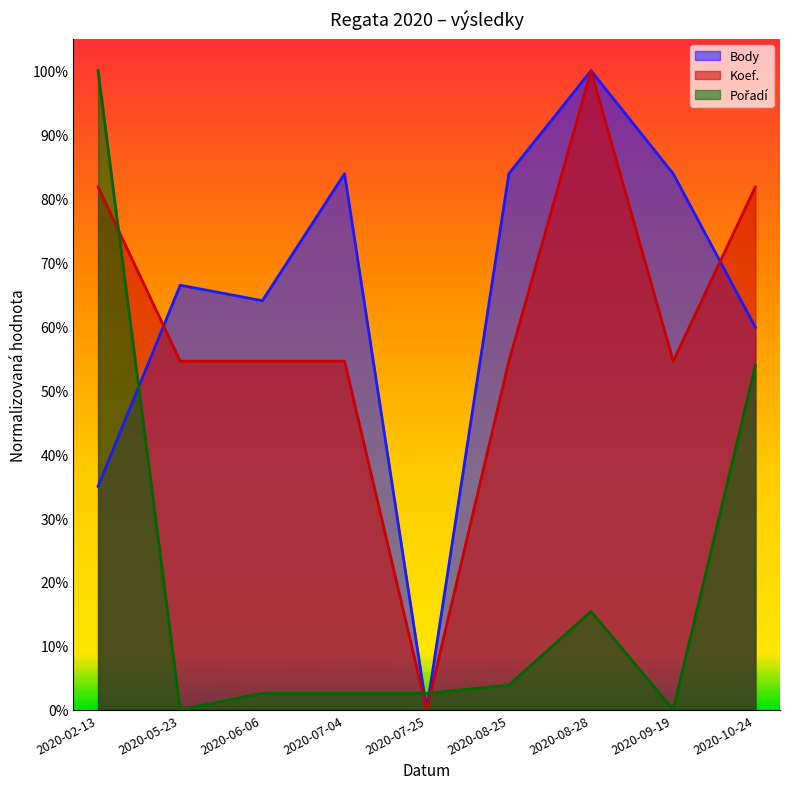

What value does the Body series have at 2020-07-04?

0.8